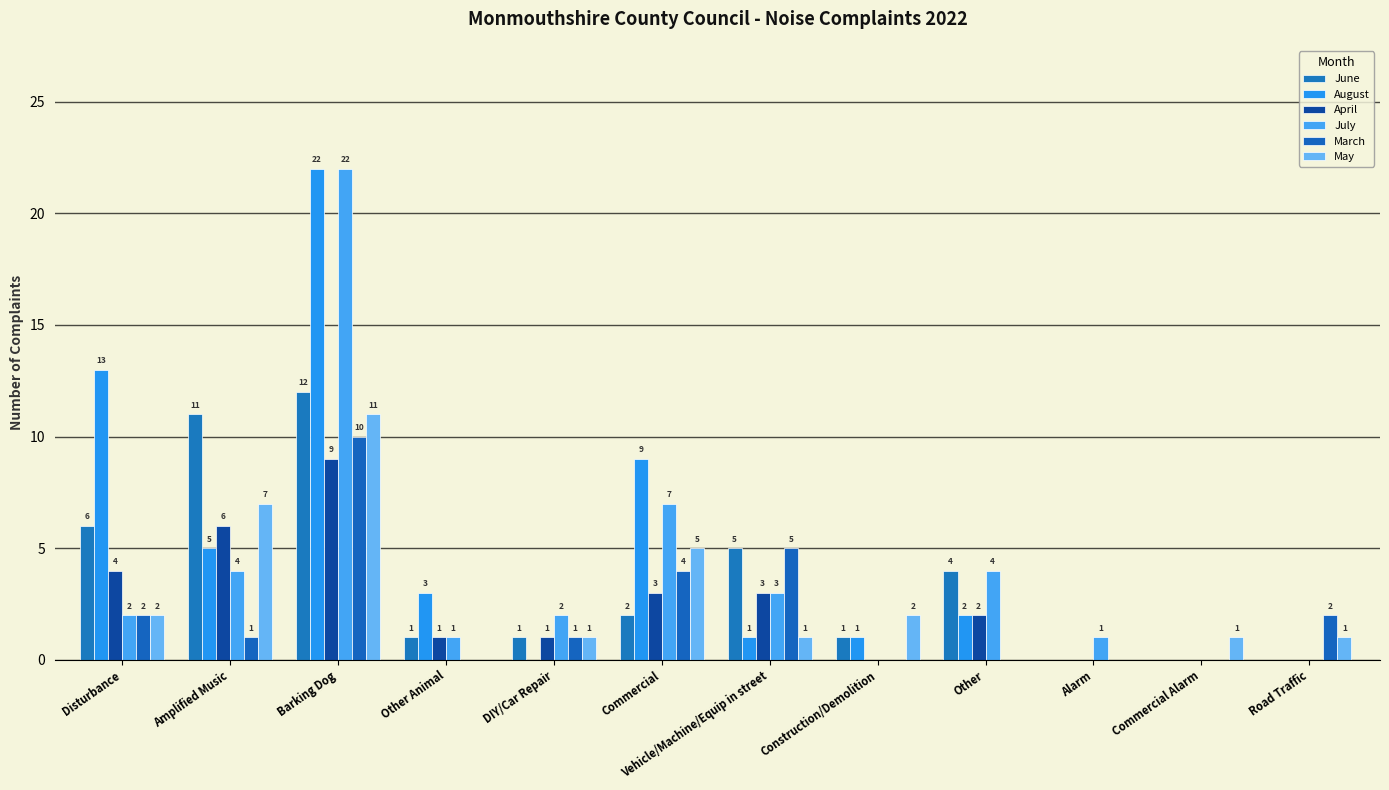

The July series shows 1 at Alarm. True or false?

False